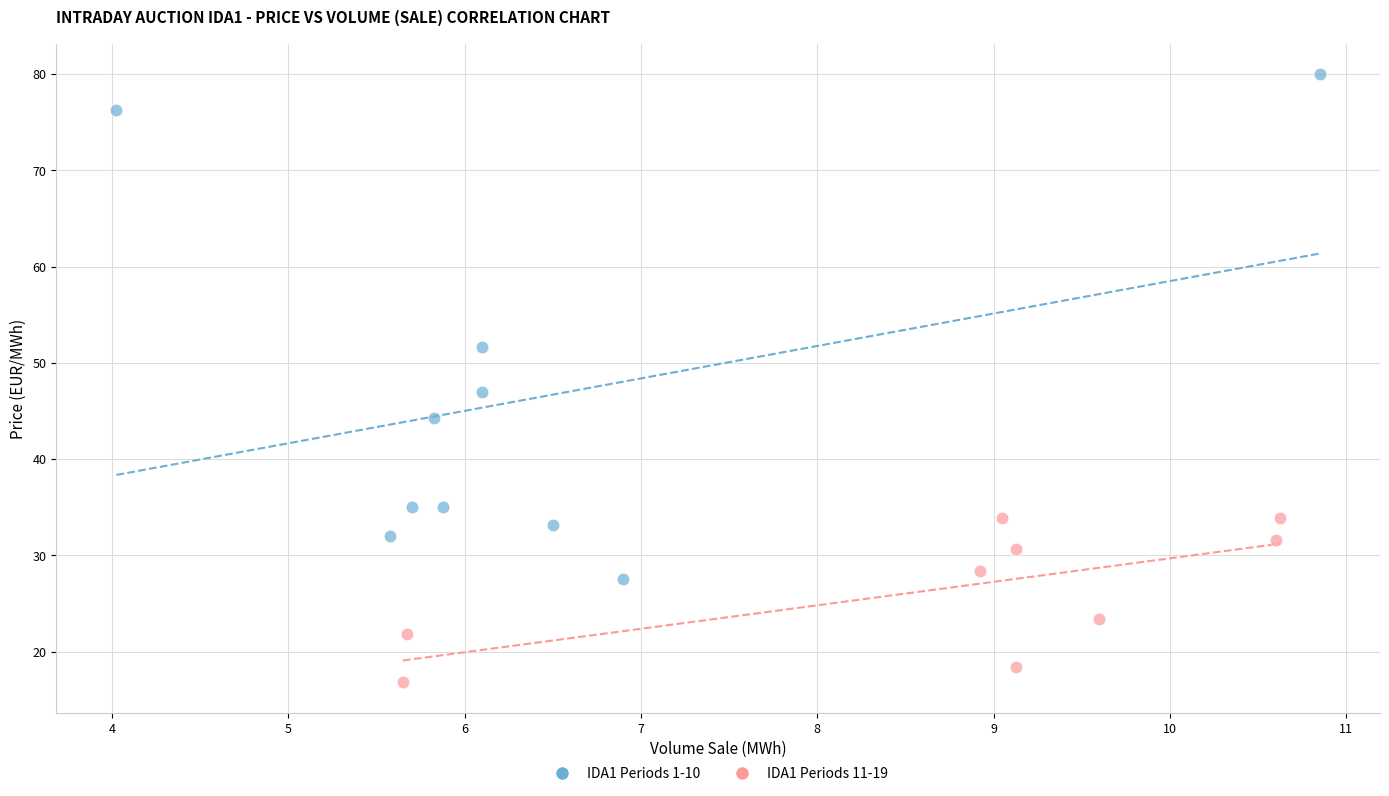

What are all the series names shown in the legend?

IDA1 Periods 1-10, IDA1 Periods 11-19